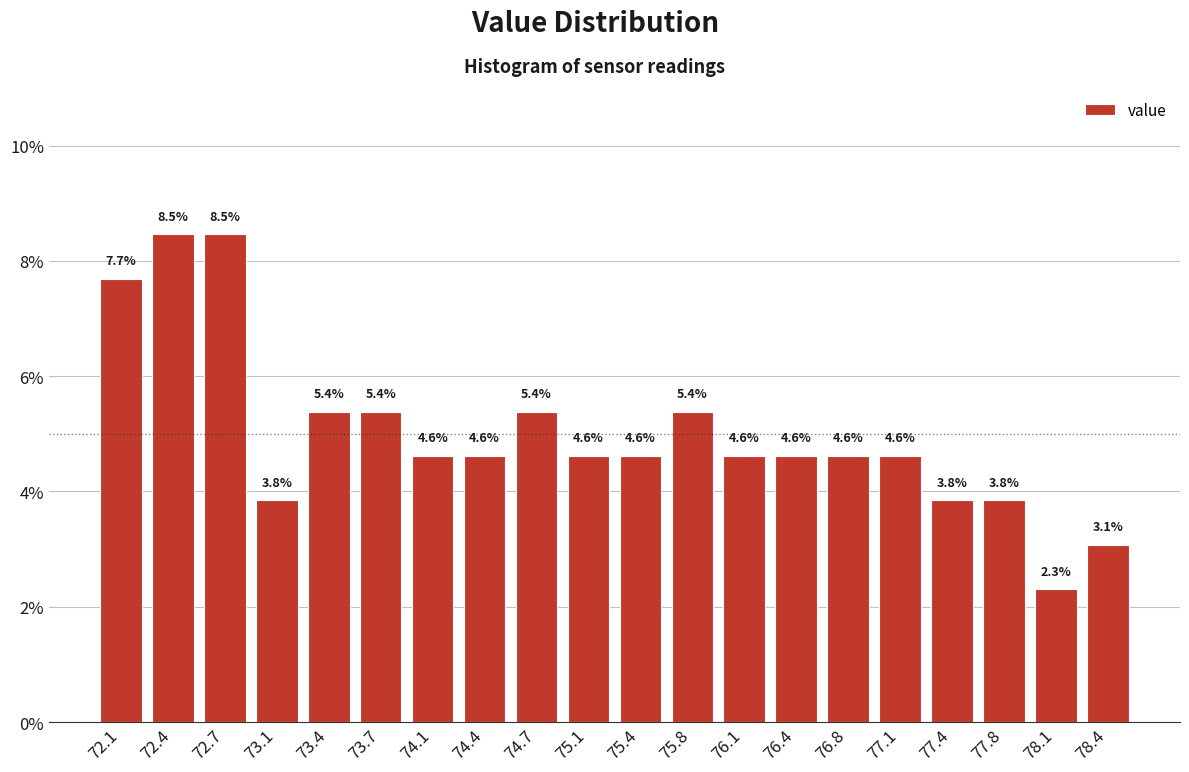

Reading left to right, transcribe this chart: for each bar, give the range it covers on the x-axis and its height. The bar edges are not printed on the chart, so give them approximately, as read against the axis.

71.900 to 72.235: 7.7
72.235 to 72.570: 8.5
72.570 to 72.905: 8.5
72.905 to 73.240: 3.8
73.240 to 73.575: 5.4
73.575 to 73.910: 5.4
73.910 to 74.245: 4.6
74.245 to 74.580: 4.6
74.580 to 74.915: 5.4
74.915 to 75.250: 4.6
75.250 to 75.585: 4.6
75.585 to 75.920: 5.4
75.920 to 76.255: 4.6
76.255 to 76.590: 4.6
76.590 to 76.925: 4.6
76.925 to 77.260: 4.6
77.260 to 77.595: 3.8
77.595 to 77.930: 3.8
77.930 to 78.265: 2.3
78.265 to 78.600: 3.1